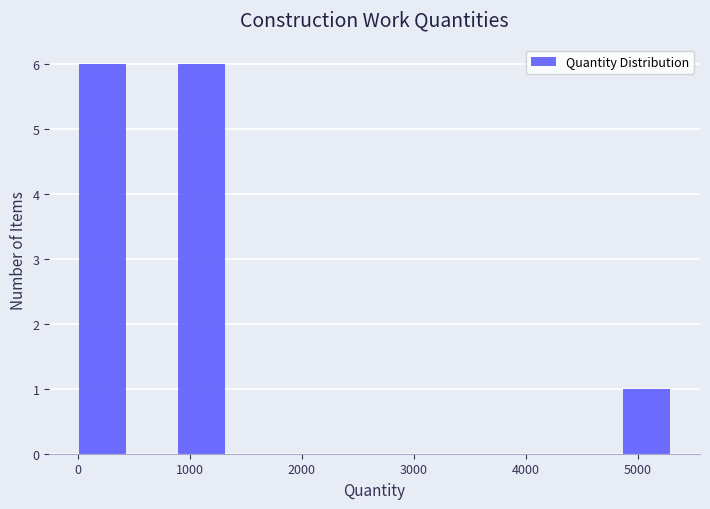

What is the height of the bar covering 0 to 400 on the x-axis? Neither the bar edges nor the heights are printed on the chart, so give them approximately, as read against the axes.

6